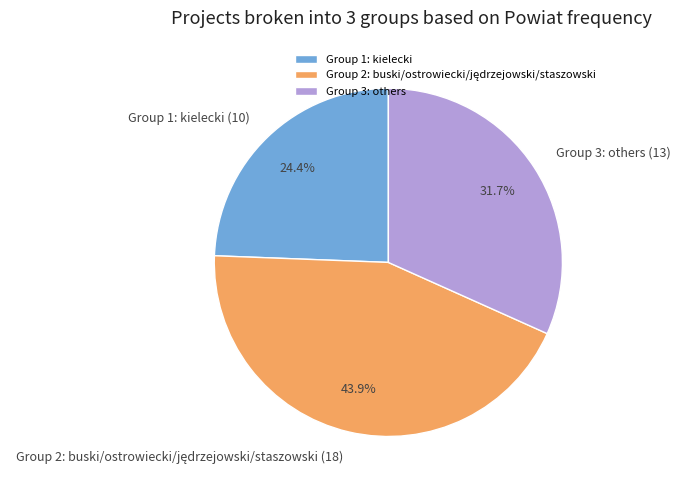

What percentage is NOT represented by Group 1: kielecki (10)?

75.6%